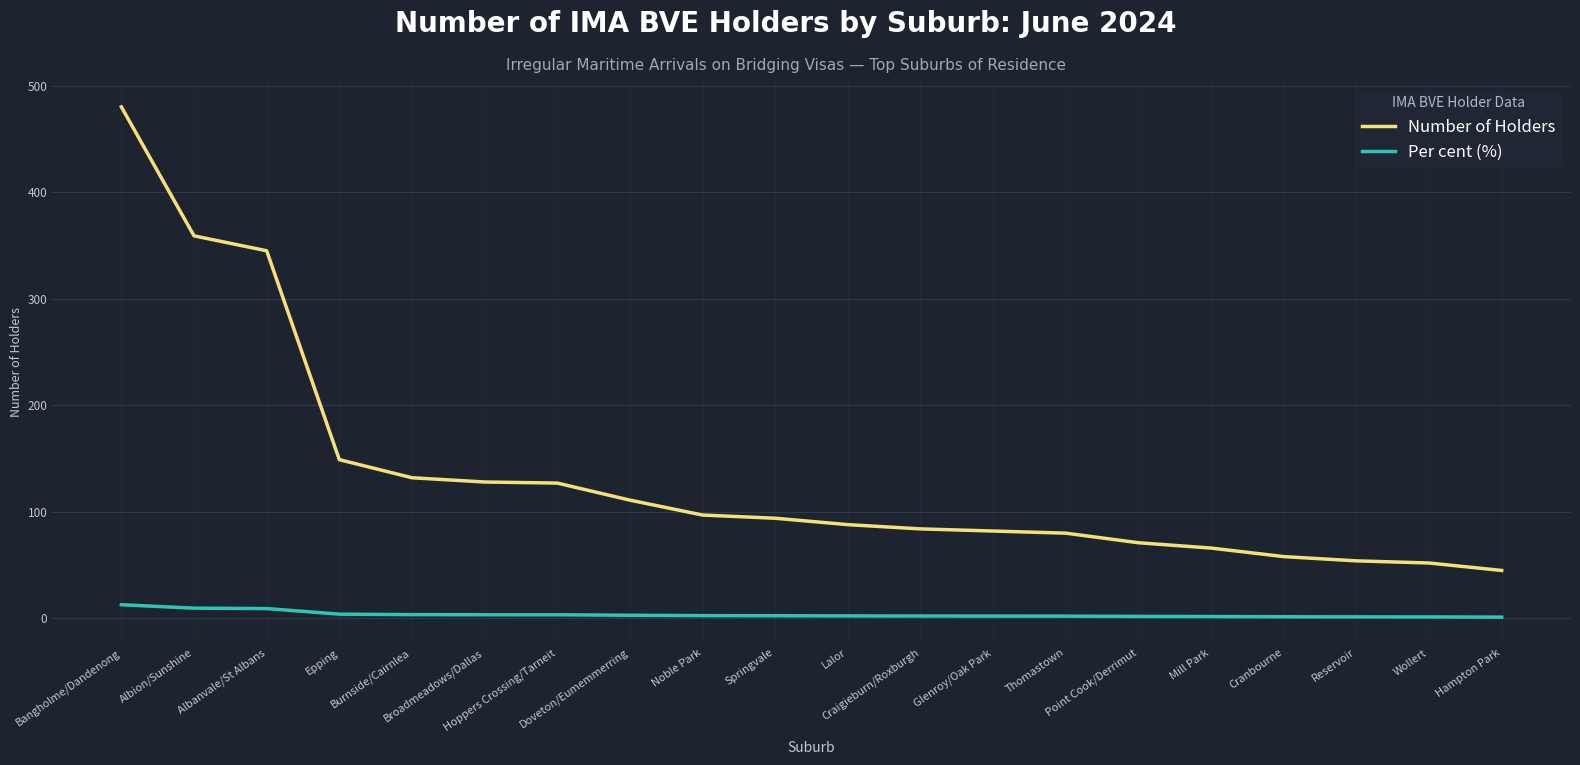

What are all the series names shown in the legend?

Number of Holders, Per cent (%)